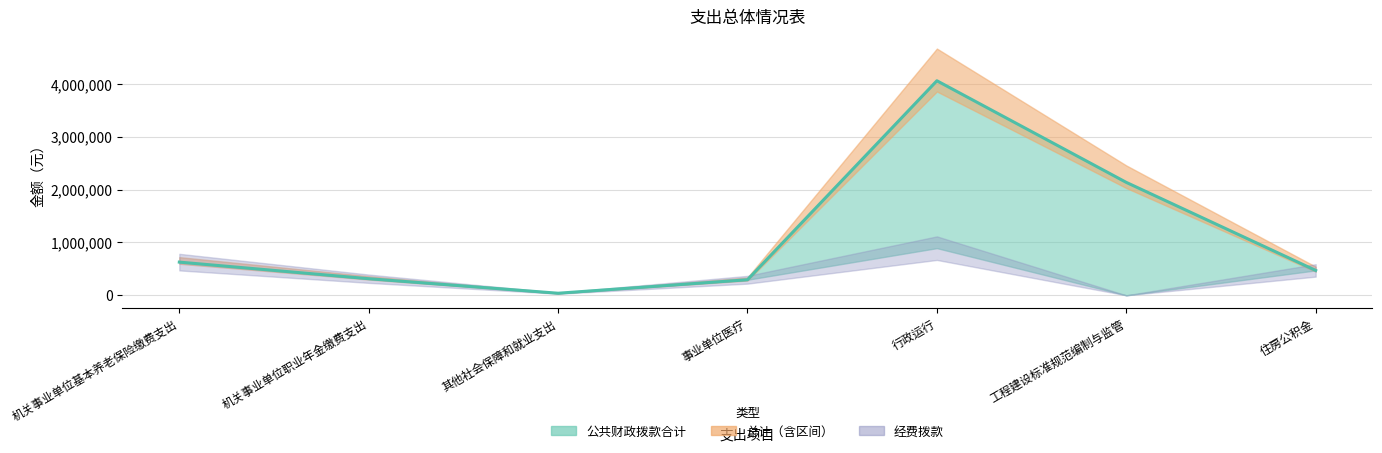

What is the ratio of the value at 事业单位医疗 to the value at 工程建设标准规范编制与监管?

0.1